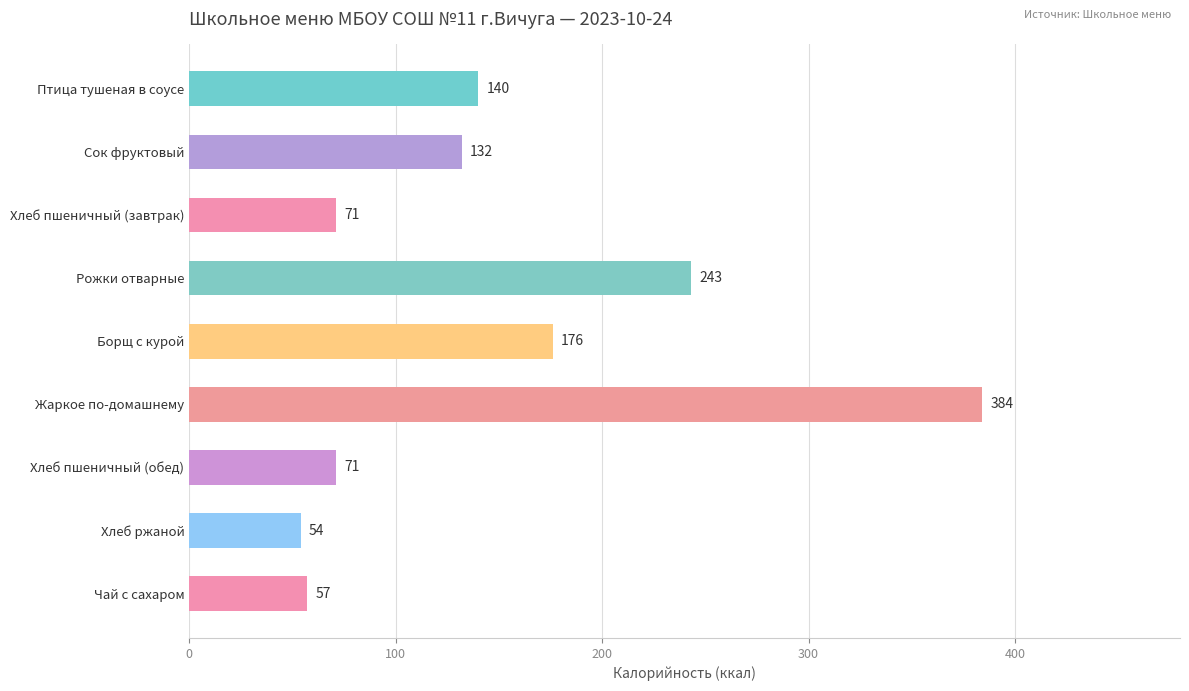

What is the minimum value shown in the chart?

54